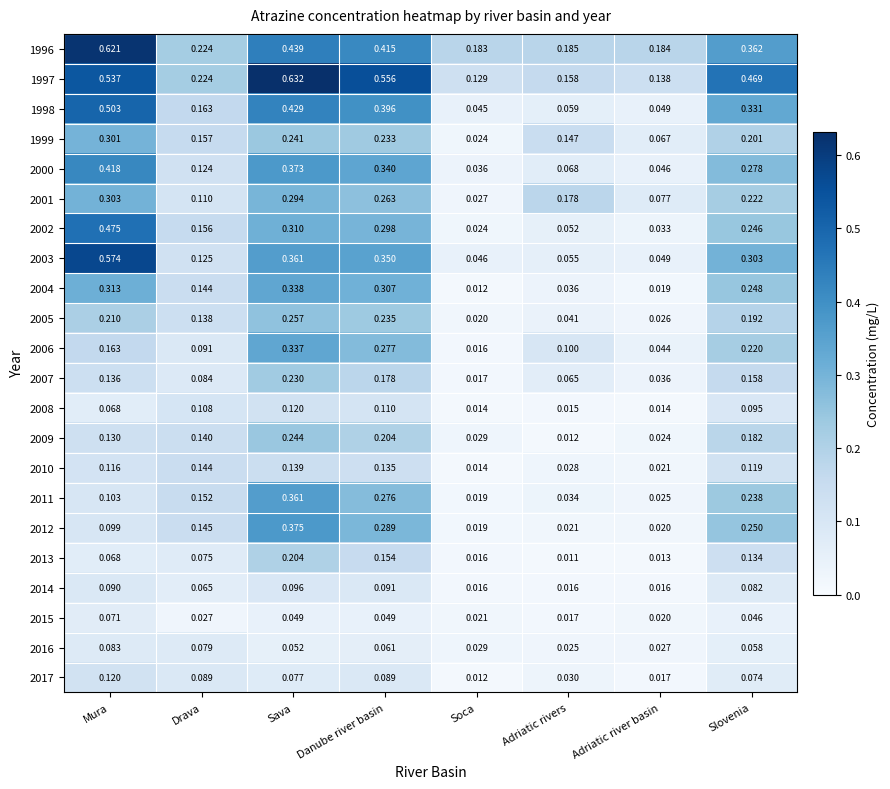

At which category does the chart reach its minimum across all series?

Adriatic rivers